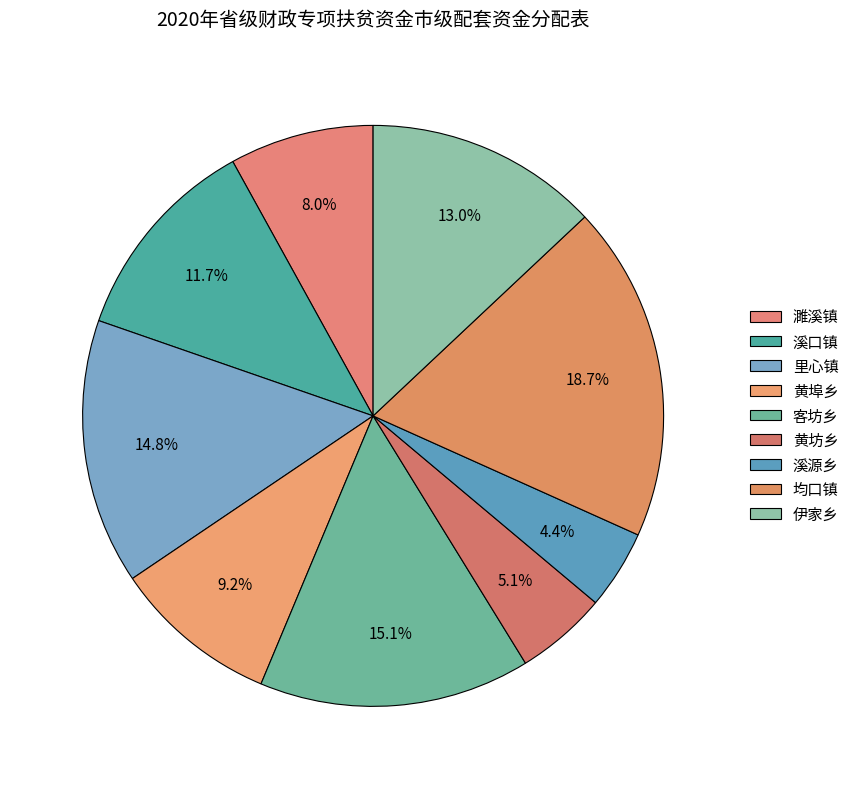

To the nearest percent, what is the average slice percentage?

11%